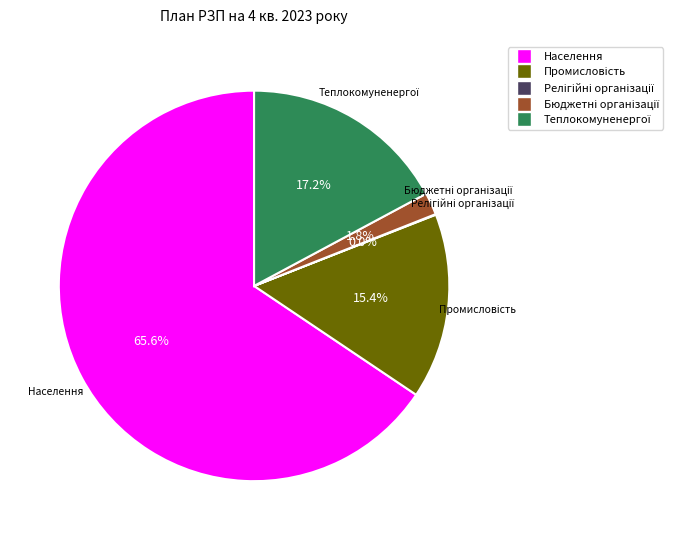

What is the largest slice in the pie chart?

Населення